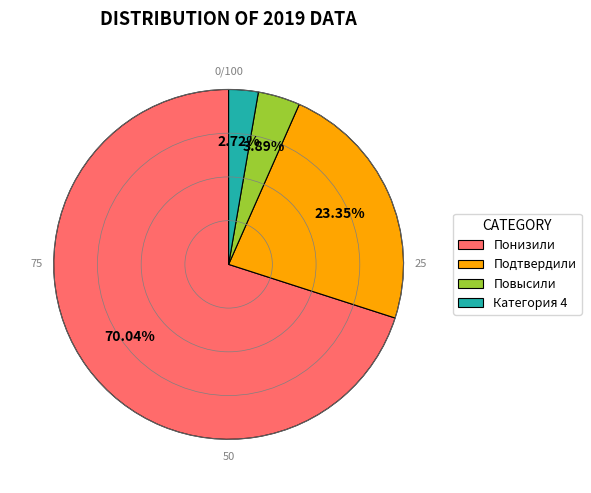

Is there a majority slice in this chart?

Yes